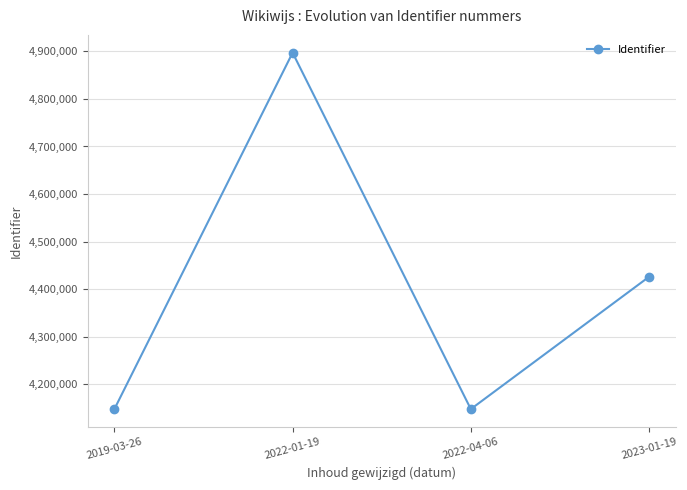

What is the difference between the maximum and minimum values?

750083.0